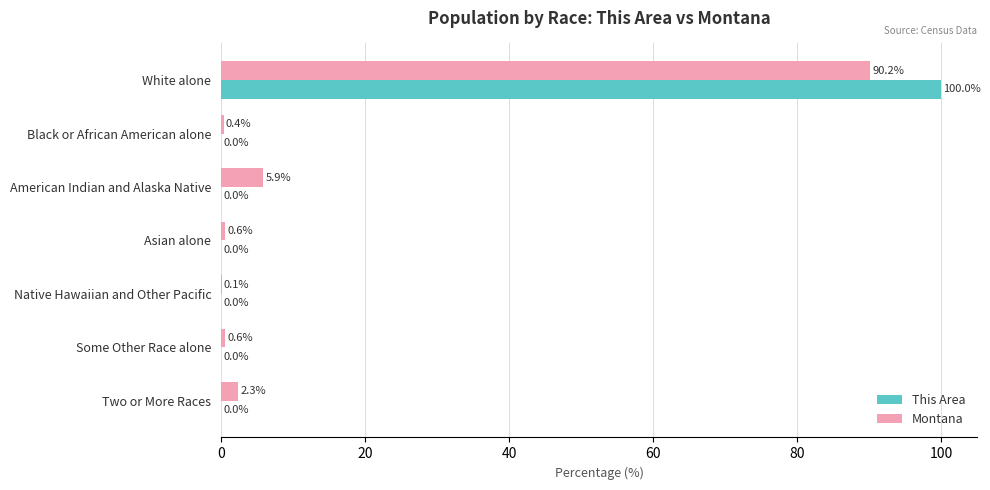

Between Black or African American alone and Some Other Race alone, which series saw the biggest shift?

Montana